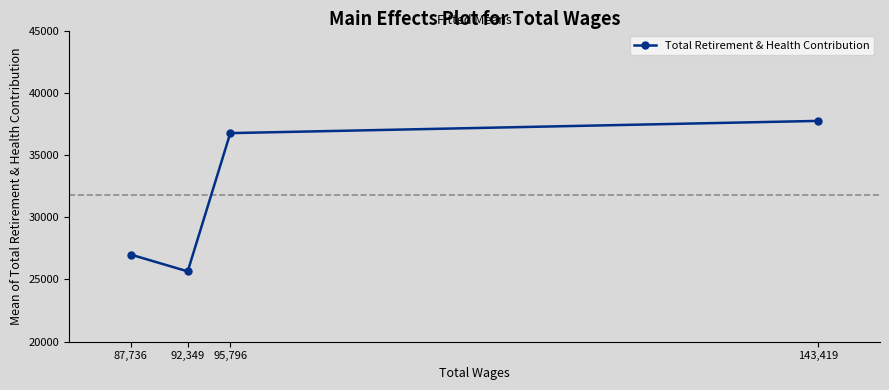

At which category does the chart reach its peak across all series?

143,419